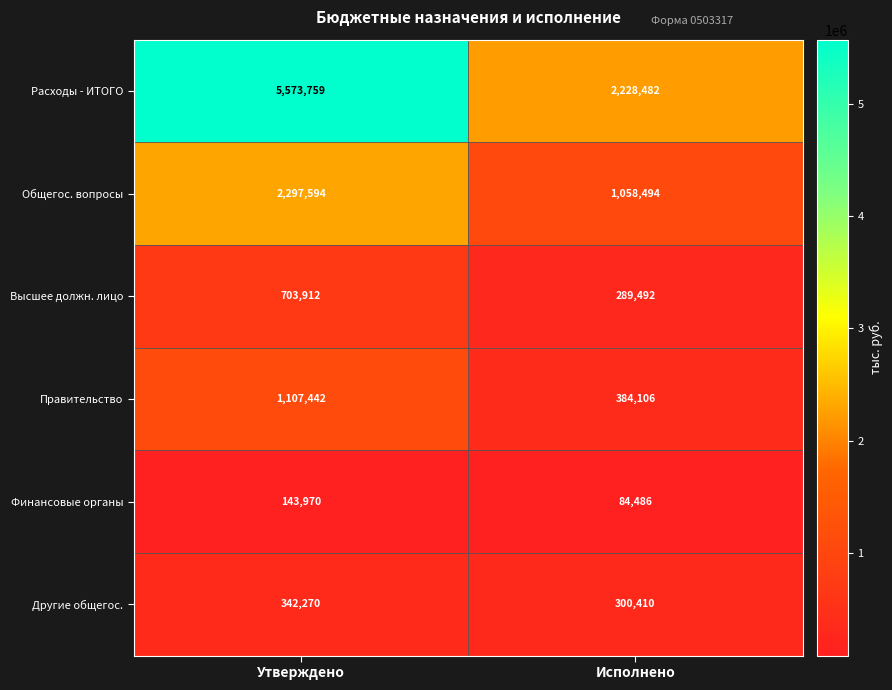

At which label does Правительство reach its minimum?

Исполнено